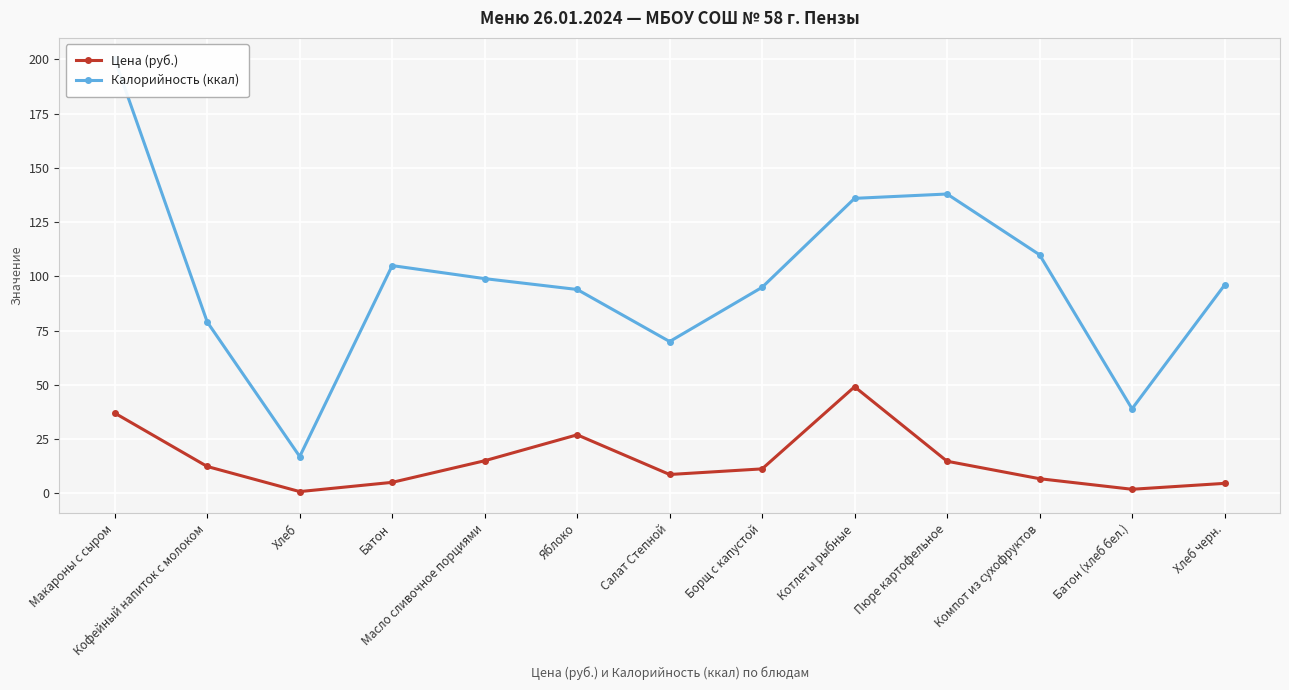

At which label does Цена (руб.) reach its minimum?

Хлеб